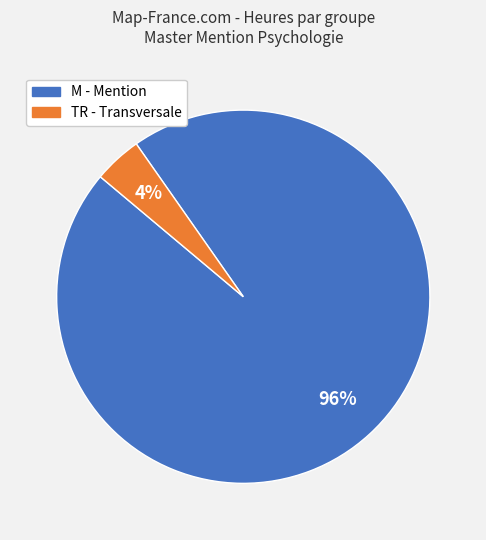

Is there a majority slice in this chart?

Yes